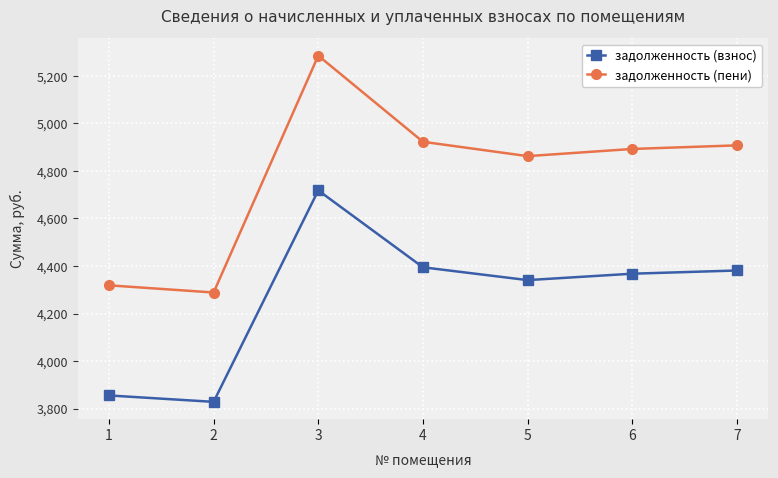

How many lines are shown in the chart?

2